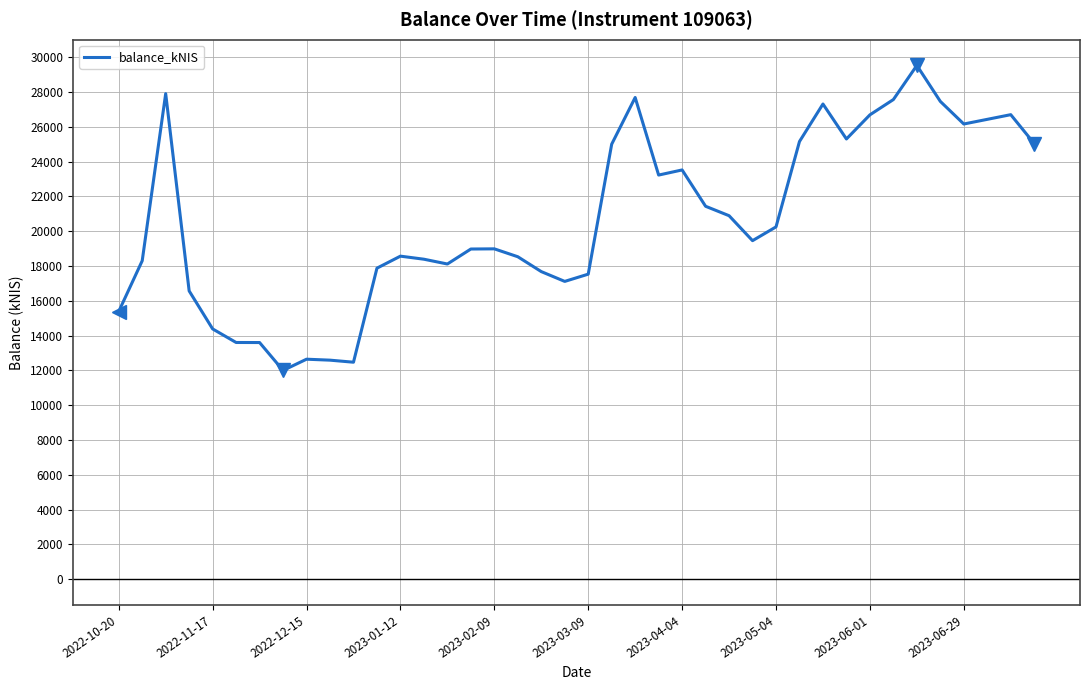

What is the minimum value shown in the chart?

11998.7